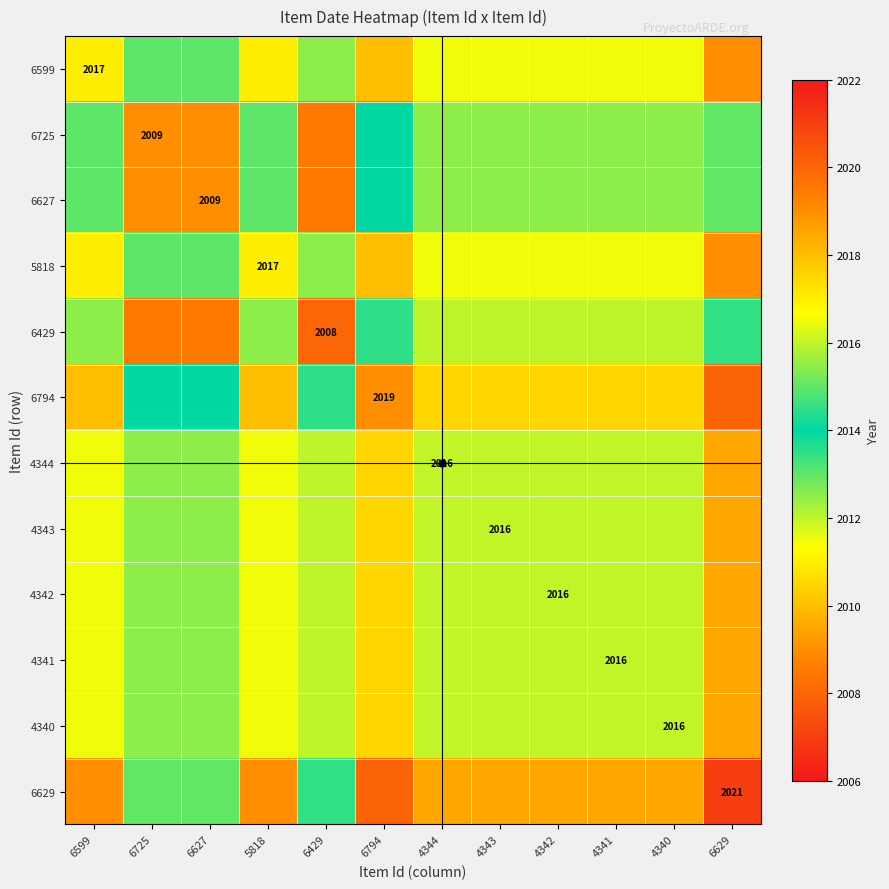

At how many categories does at least one series exceed 2012?

12